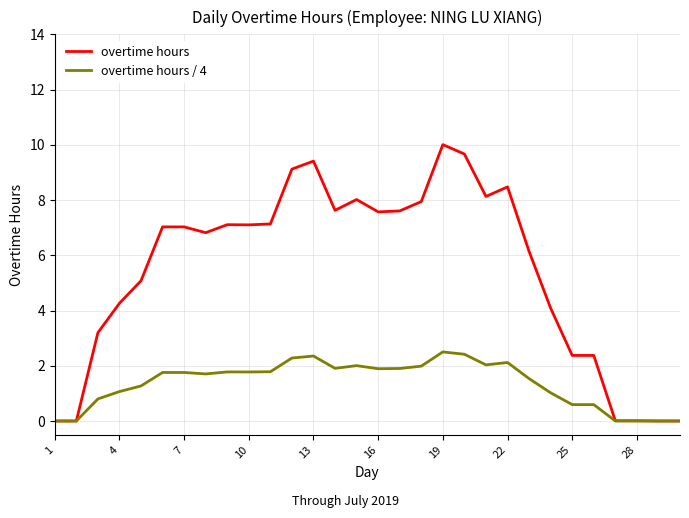

Which series has the largest total across all categories?

overtime hours